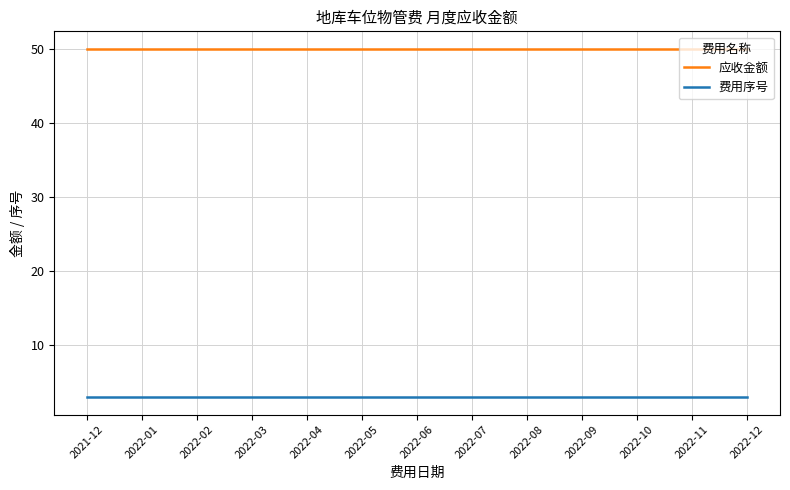

Rank the series by their maximum value, from lowest to highest.

费用序号, 应收金额